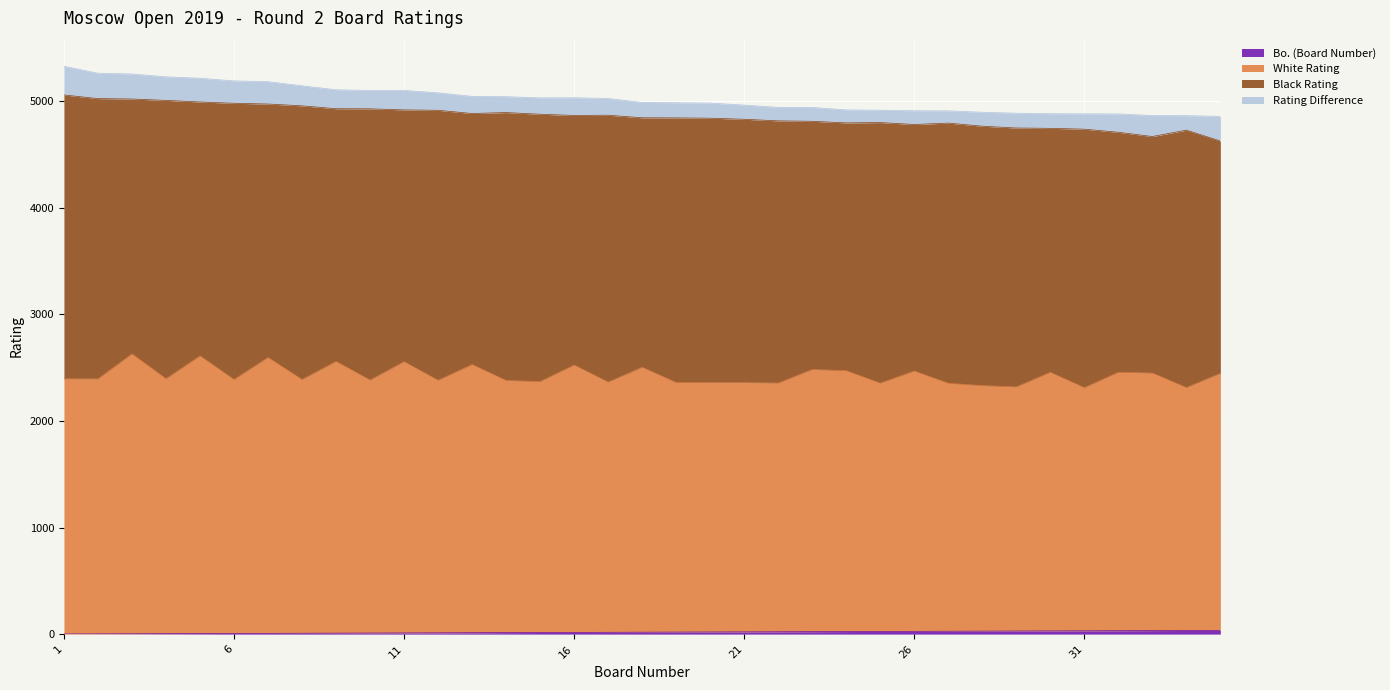

Does the chart display data point markers on the line(s)?

No